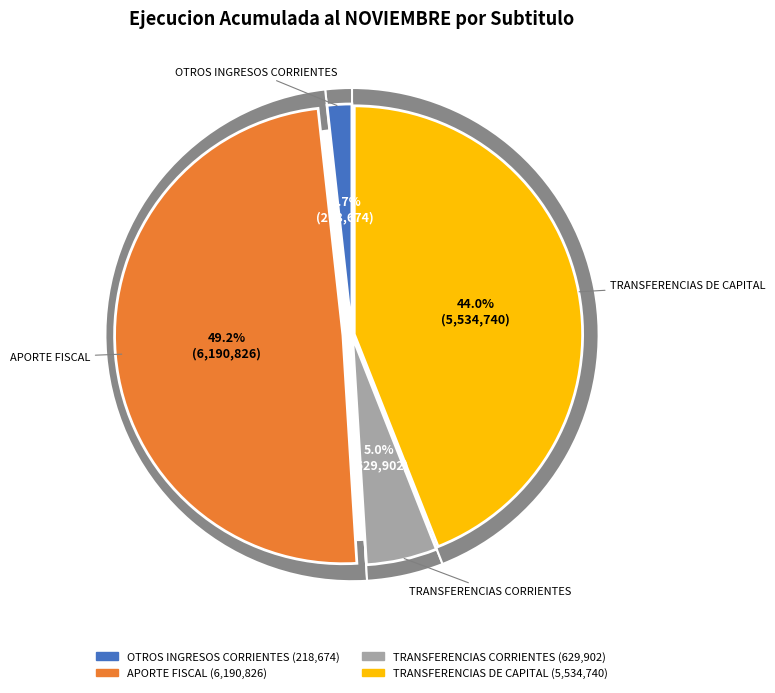

What is the total percentage of TRANSFERENCIAS CORRIENTES and OTROS INGRESOS CORRIENTES?

6.7%